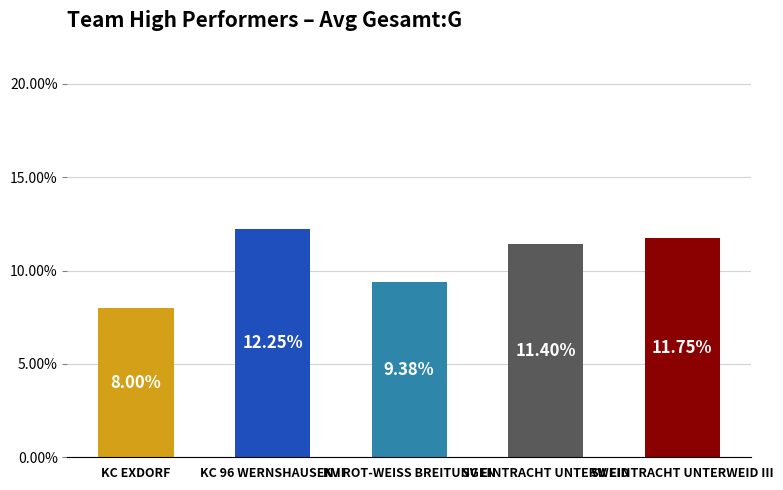

What is the change in value from KC 96 WERNSHAUSEN II to KV ROT-WEISS BREITUNGEN?

-2.9